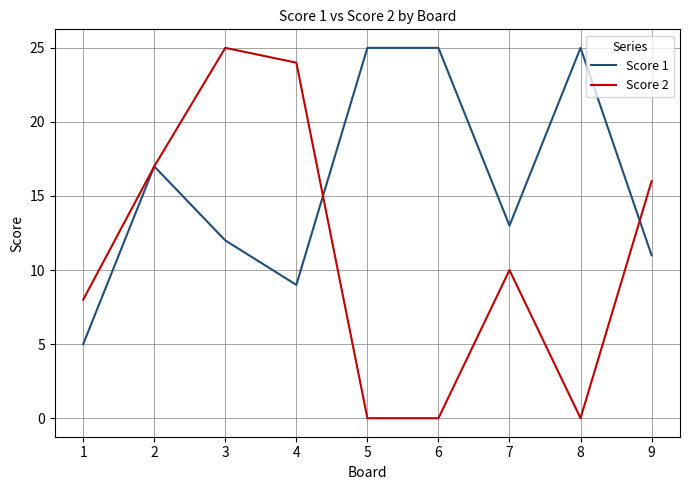

What is the sum of the Score 2 values at 9 and 4?

40